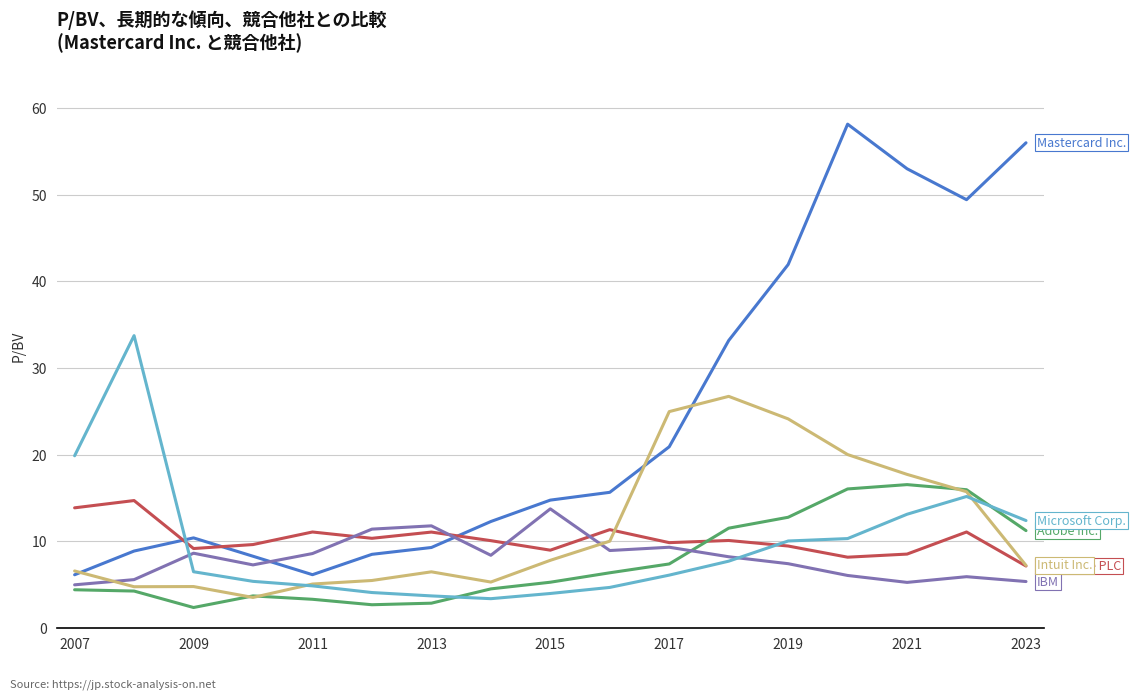

What is the smallest value displayed?

2.3